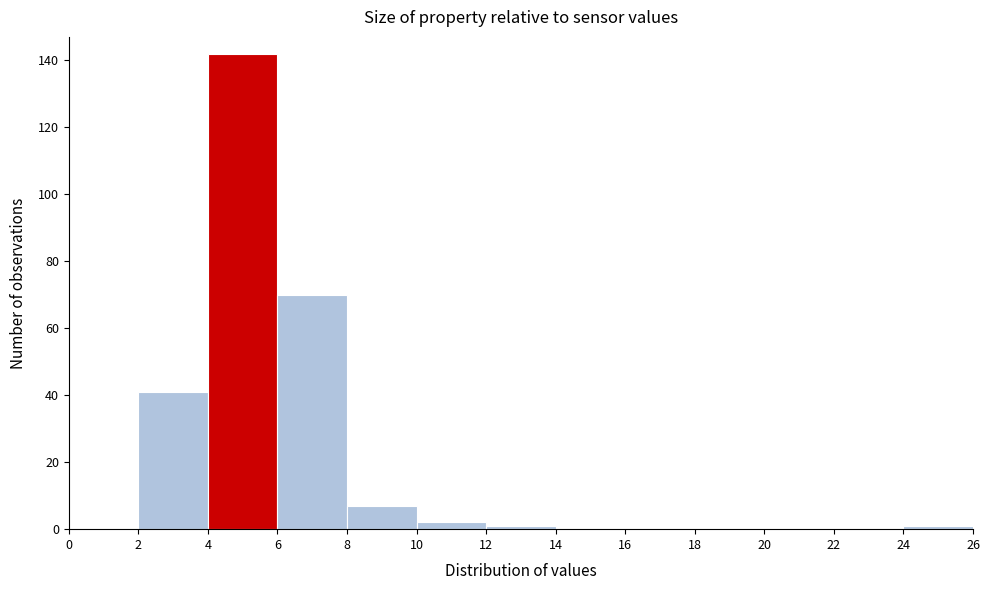

Which range on the x-axis has the tallest bar?

4 to 6